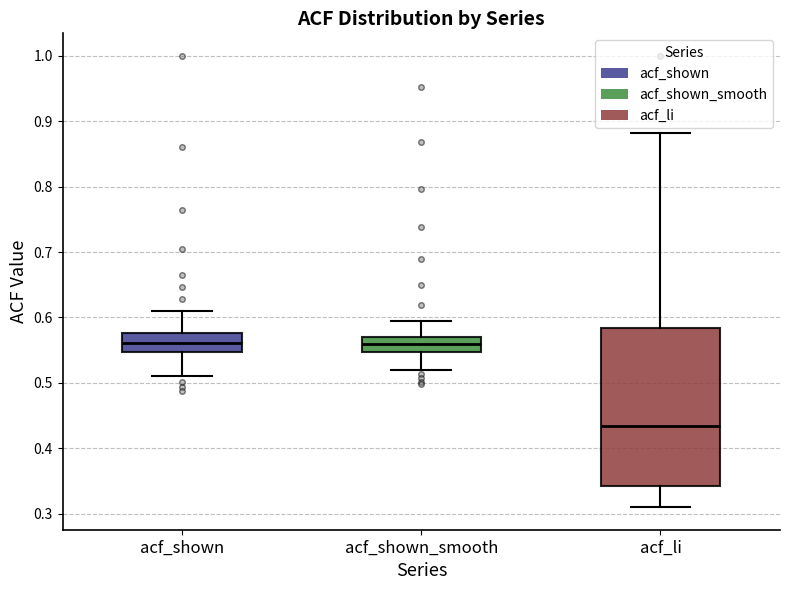

Reading left to right, read every box against the y-axis: the position of its median line, the range the box covers, and the ends of its whiskers. The values are not printed on the chart, so give them approximately, as read against the axis.

acf_shown: median 0.56, box 0.55 to 0.58, whiskers 0.51 to 0.61
acf_shown_smooth: median 0.56, box 0.55 to 0.57, whiskers 0.52 to 0.60
acf_li: median 0.43, box 0.34 to 0.58, whiskers 0.31 to 0.88